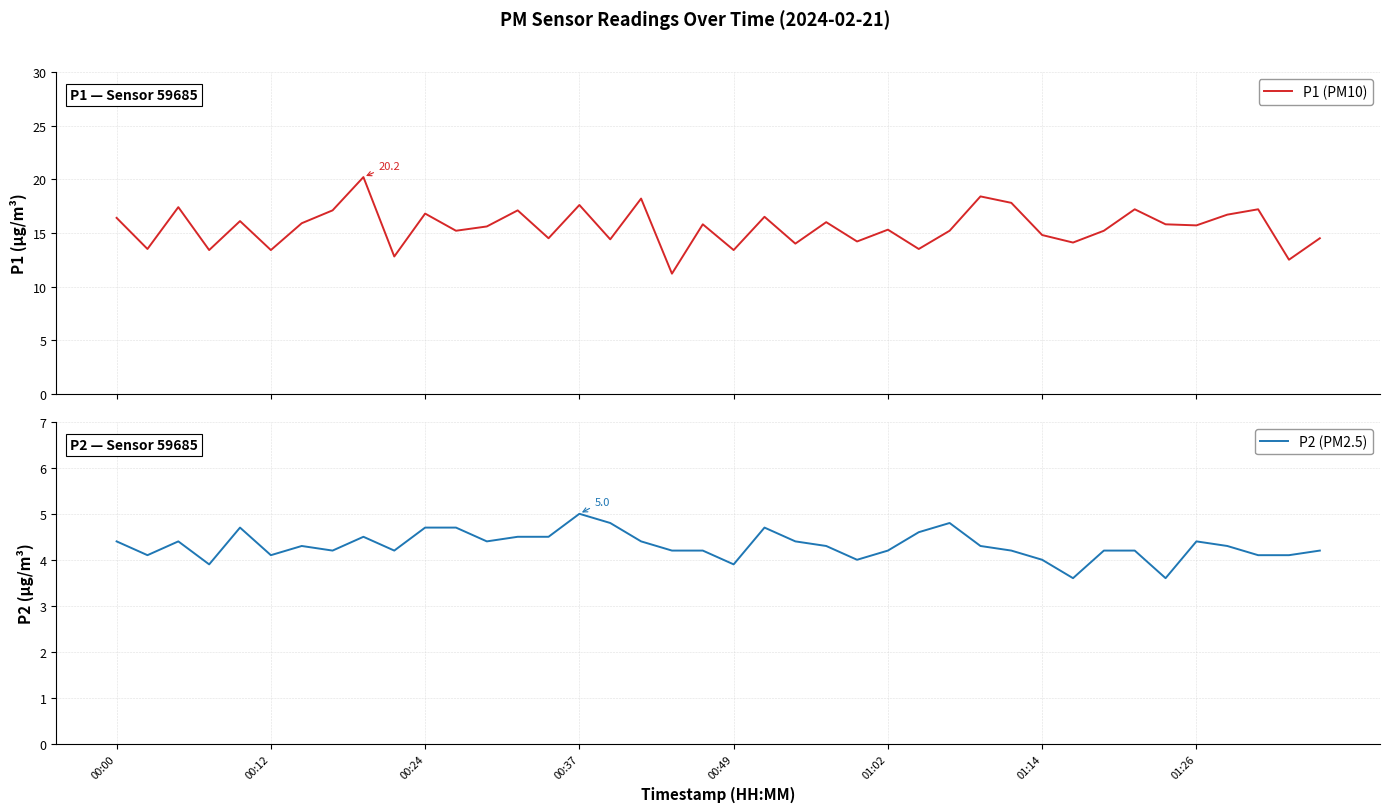

In P1 (PM10), how many points are lower than both neighbors (excluding endpoints)?

15